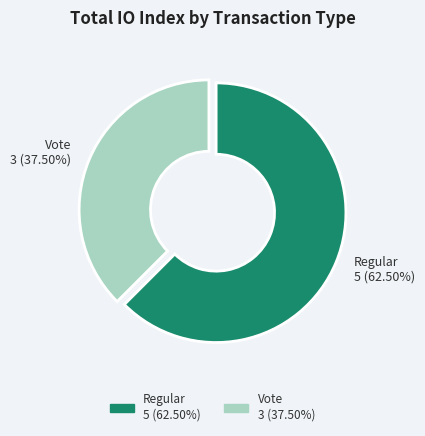

To the nearest percent, what is the average slice percentage?

50%